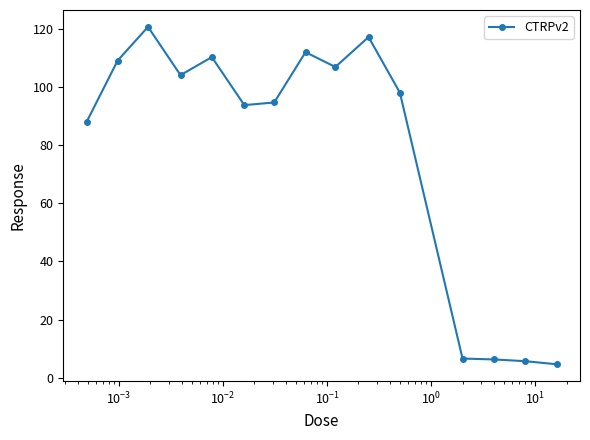

What is the average value?

78.5